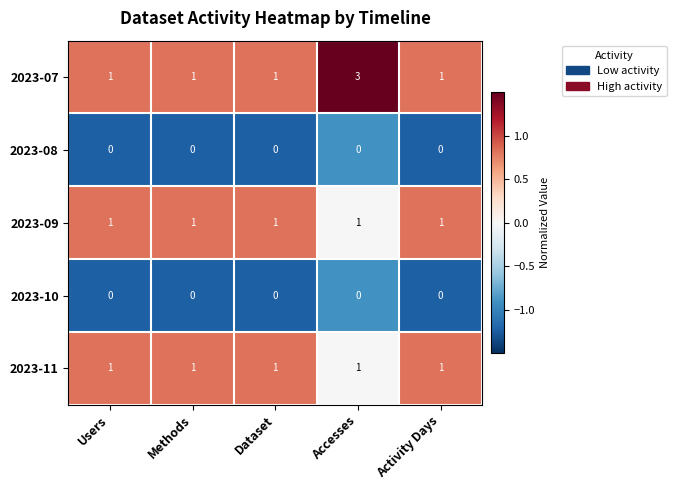

Is it true that 2023-07 equals 1 at Dataset?

True